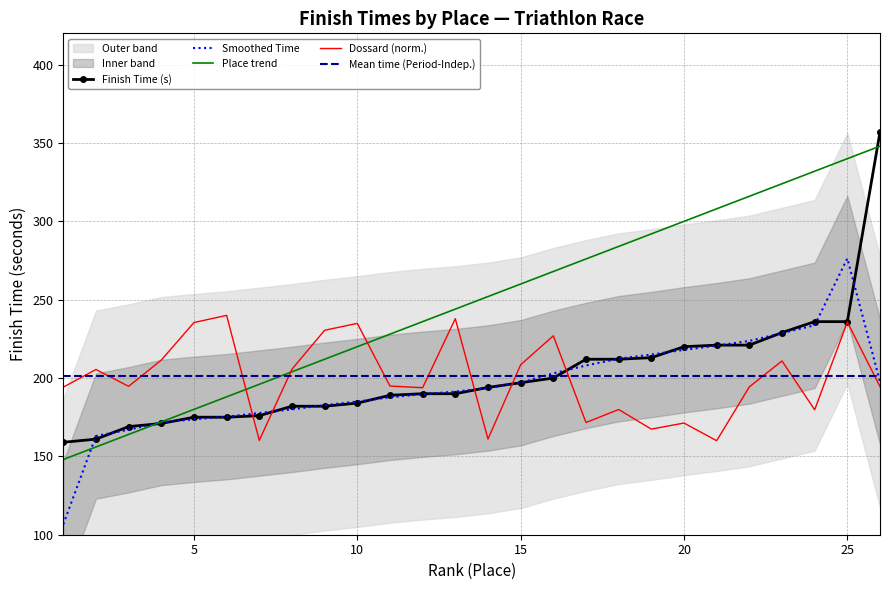

Does the chart have visible grid lines?

Yes